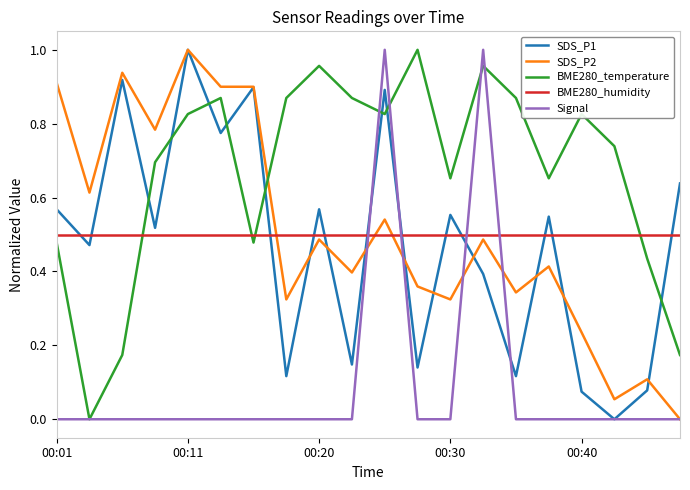

After their last crossing, which series has the higher values: SDS_P2 or BME280_humidity?

BME280_humidity